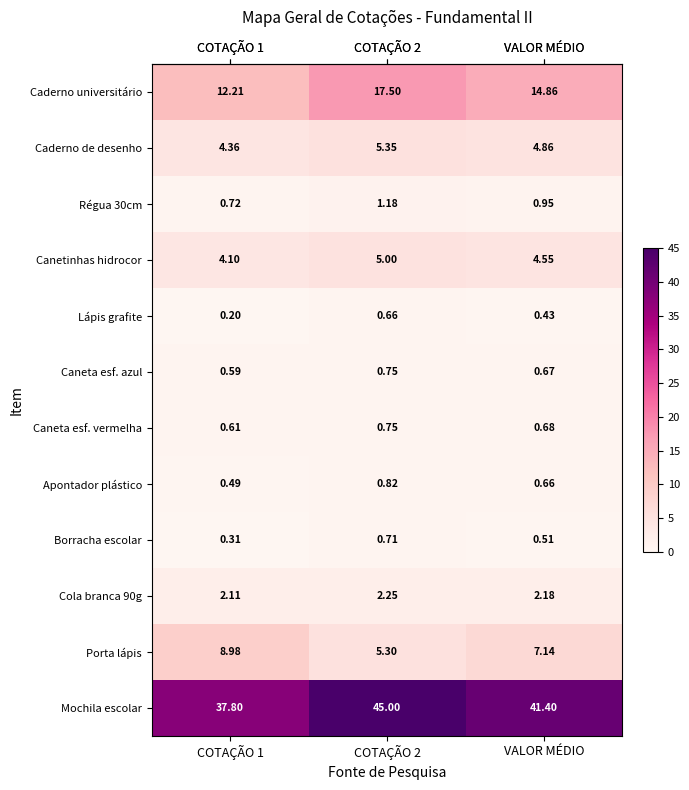

Which series has the widest spread of values?

Mochila escolar